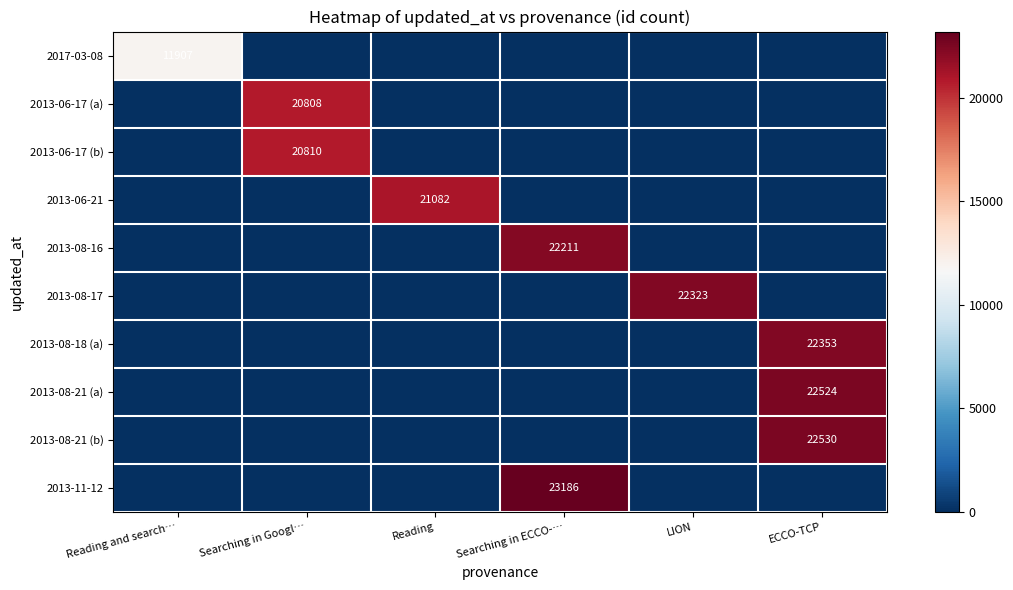

Is it true that 2013-08-21 (b) equals 22530 at ECCO-TCP?

True